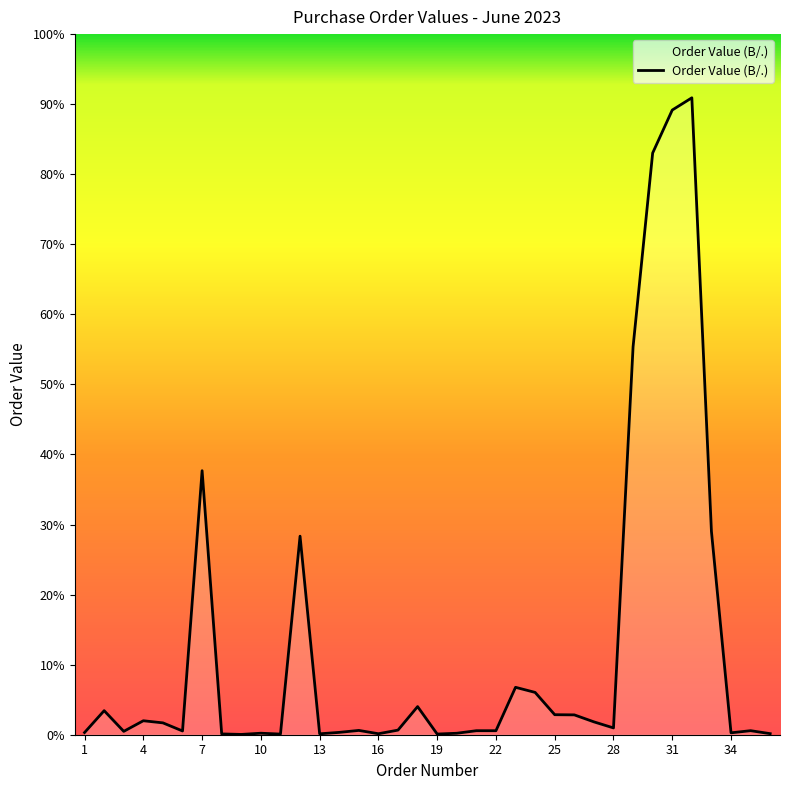

Does the chart display data point markers on the line(s)?

No